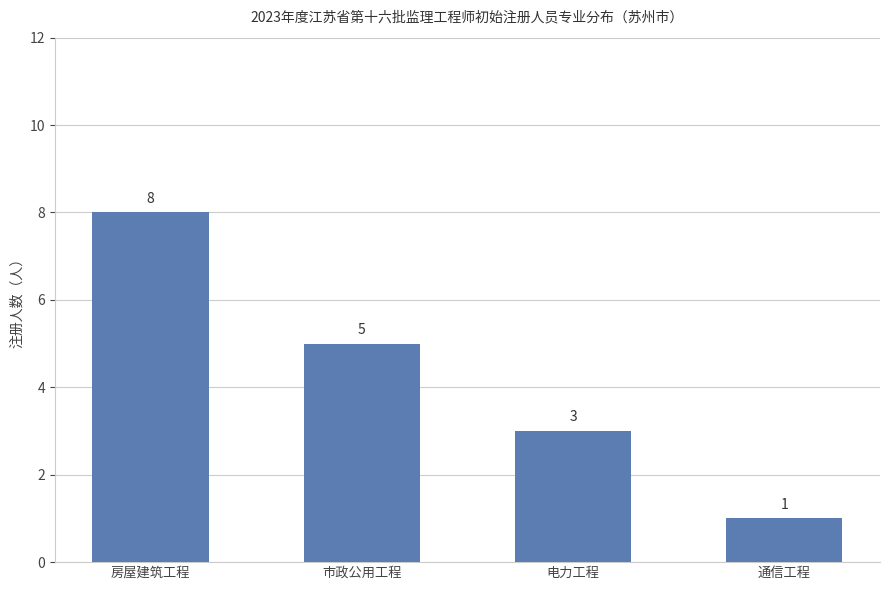

What is the difference between the values at 电力工程 and 市政公用工程?

2